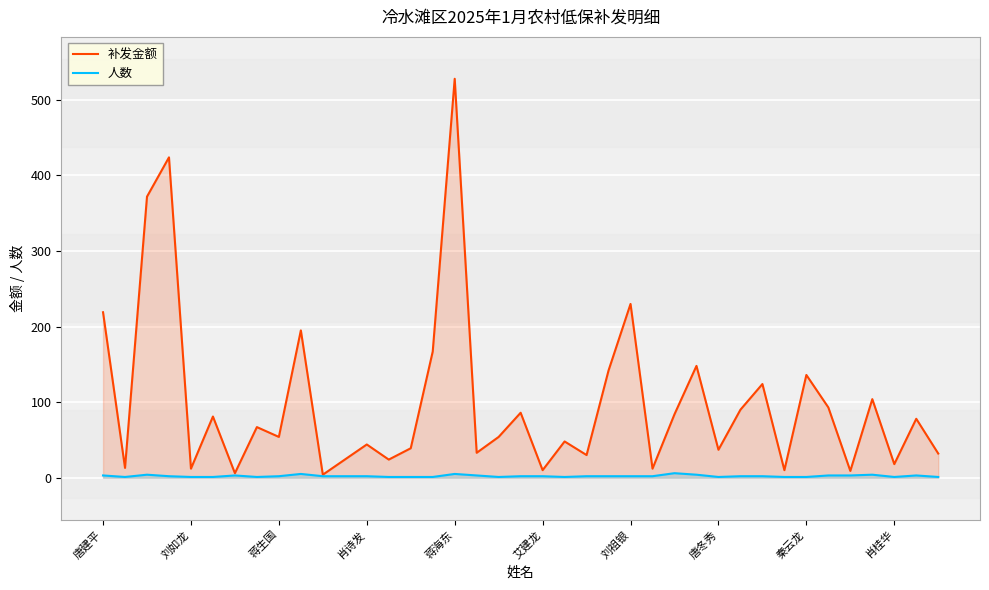

Which category has the highest value across all series?

蒋海东